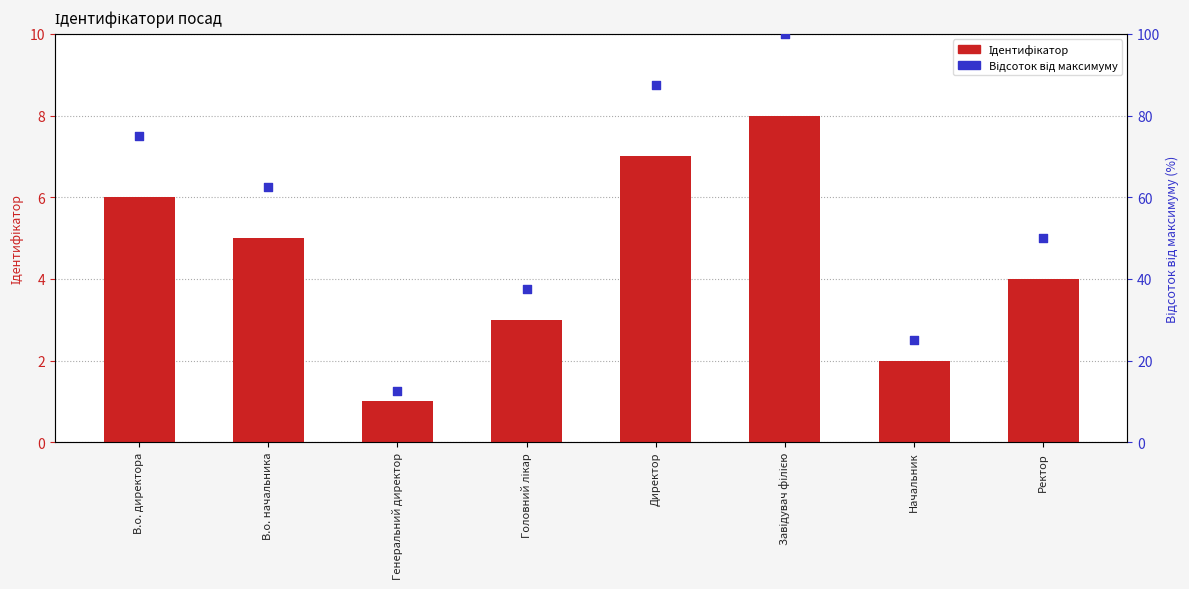

At how many categories does at least one series exceed 47?

5